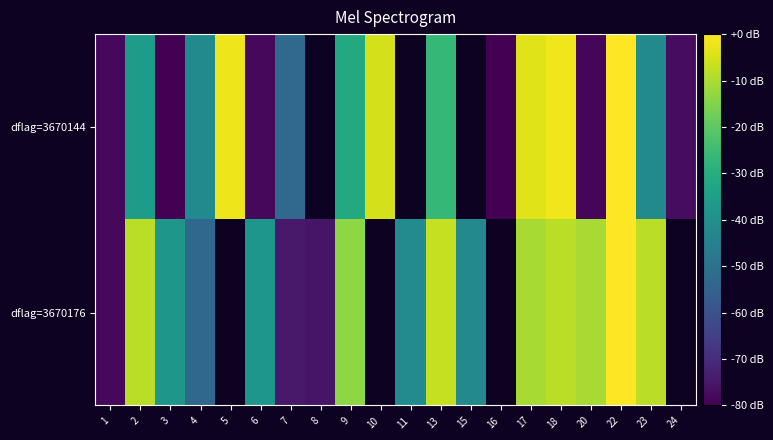

What is the minimum value shown in the chart?

-80.0